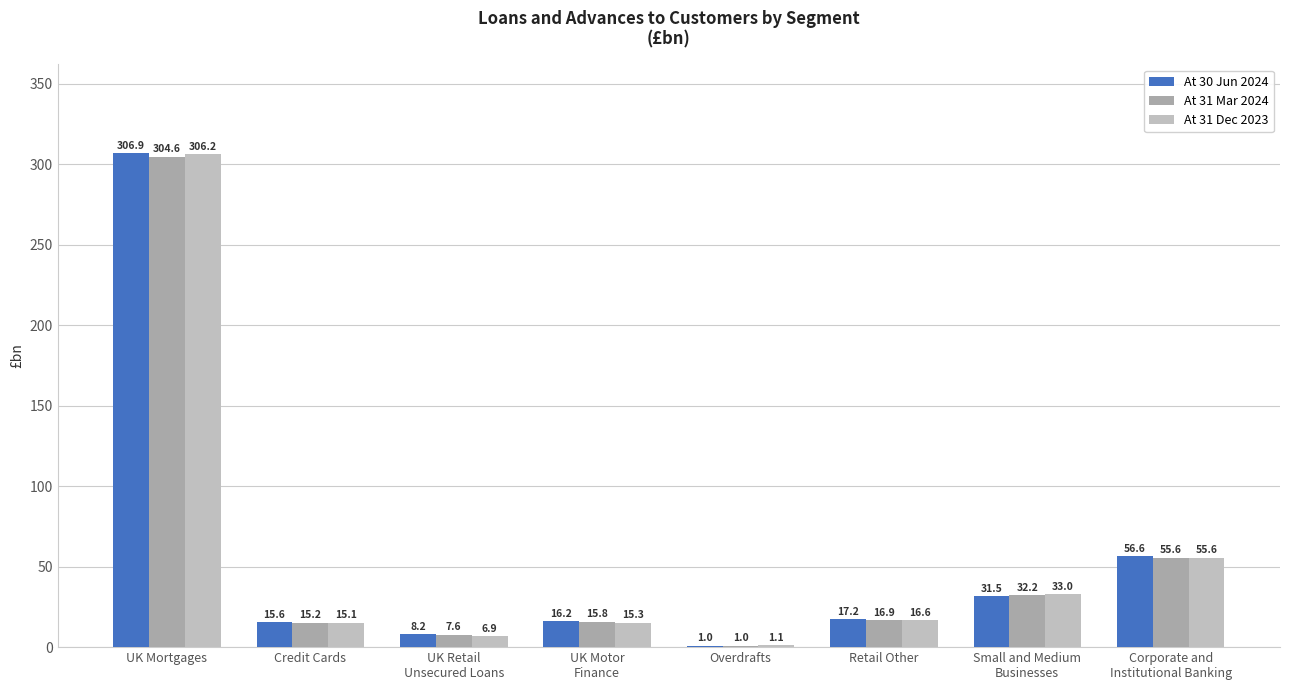

Reading left to right, transcribe all the data shown in this chart.

At 30 Jun 2024: UK Mortgages=306.9	Credit Cards=15.6	UK Retail
Unsecured Loans=8.2	UK Motor
Finance=16.2	Overdrafts=1.0	Retail Other=17.2	Small and Medium
Businesses=31.5	Corporate and
Institutional Banking=56.6
At 31 Mar 2024: UK Mortgages=304.6	Credit Cards=15.2	UK Retail
Unsecured Loans=7.6	UK Motor
Finance=15.8	Overdrafts=1.0	Retail Other=16.9	Small and Medium
Businesses=32.2	Corporate and
Institutional Banking=55.6
At 31 Dec 2023: UK Mortgages=306.2	Credit Cards=15.1	UK Retail
Unsecured Loans=6.9	UK Motor
Finance=15.3	Overdrafts=1.1	Retail Other=16.6	Small and Medium
Businesses=33.0	Corporate and
Institutional Banking=55.6